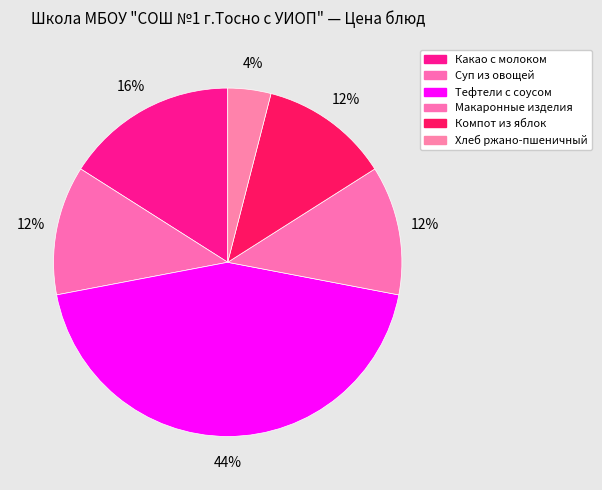

Count the number of slices in the pie.

6